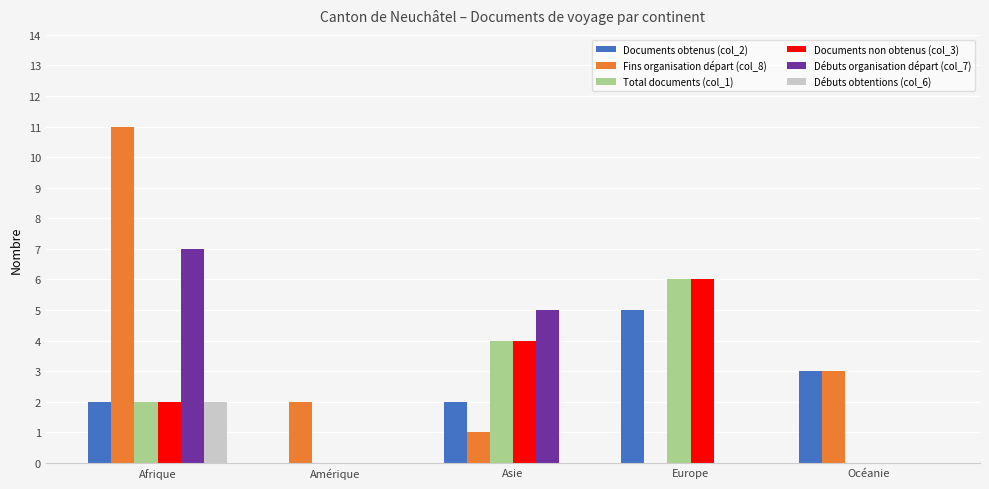

The Débuts organisation départ (col_7) series shows 5 at Asie. True or false?

True